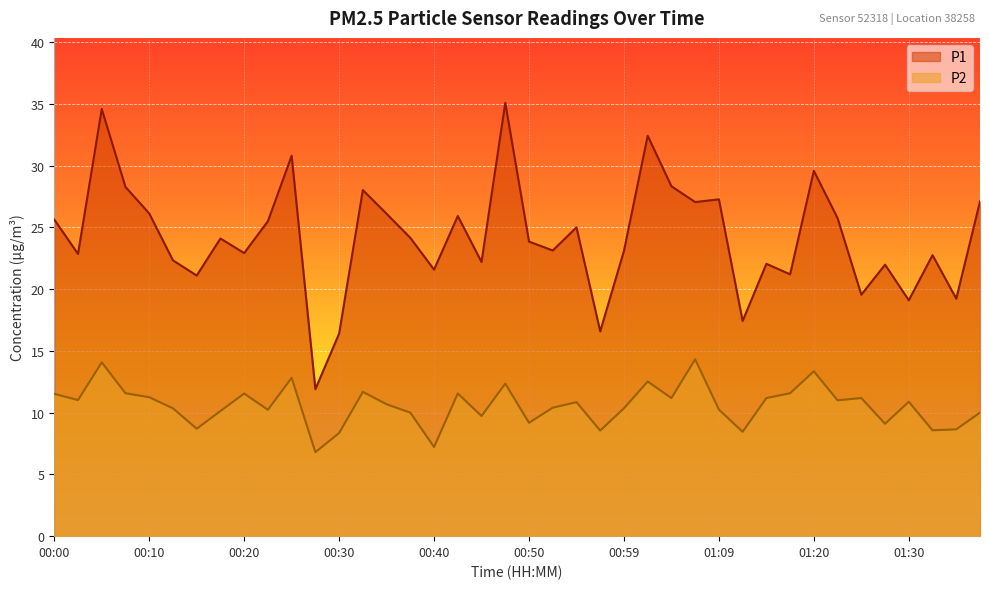

Reading left to right, what are all the values shown in this chart?

P1: 00:00=25.6	00:03=22.9	00:05=34.6	00:08=28.3	00:10=26.1	00:13=22.3	00:15=21.1	00:18=24.1	00:20=22.9	00:23=25.5	00:25=30.8	00:28=11.9	00:30=16.4	00:32=28.0	00:35=26.1	00:37=24.1	00:40=21.6	00:42=25.9	00:45=22.2	00:47=35.1	00:50=23.9	00:52=23.1	00:55=25.0	00:57=16.6	00:59=23.1	01:02=32.4	01:04=28.3	01:07=27.1	01:09=27.3	01:12=17.4	01:14=22.1	01:17=21.2	01:20=29.6	01:22=25.8	01:25=19.6	01:28=22.0	01:30=19.1	01:33=22.8	01:35=19.2	01:38=27.1
P2: 00:00=11.5	00:03=11.0	00:05=14.1	00:08=11.6	00:10=11.2	00:13=10.3	00:15=8.7	00:18=10.1	00:20=11.6	00:23=10.2	00:25=12.8	00:28=6.8	00:30=8.3	00:32=11.7	00:35=10.7	00:37=10.0	00:40=7.2	00:42=11.6	00:45=9.7	00:47=12.3	00:50=9.2	00:52=10.4	00:55=10.8	00:57=8.6	00:59=10.3	01:02=12.5	01:04=11.2	01:07=14.3	01:09=10.2	01:12=8.4	01:14=11.2	01:17=11.6	01:20=13.3	01:22=11.0	01:25=11.2	01:28=9.1	01:30=10.9	01:33=8.6	01:35=8.7	01:38=10.0